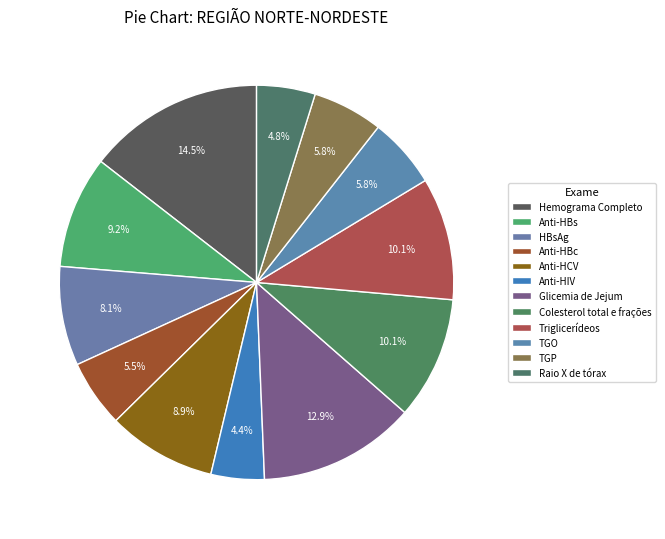

Approximately how many times larger is the value at Hemograma Completo compared to Glicemia de Jejum?

1.1